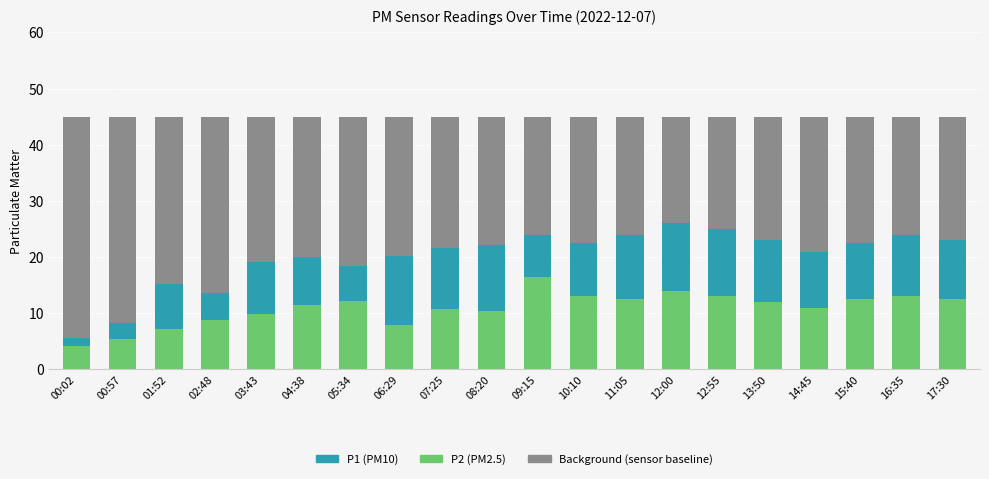

What is the total value across all series at 02:48?

45.0